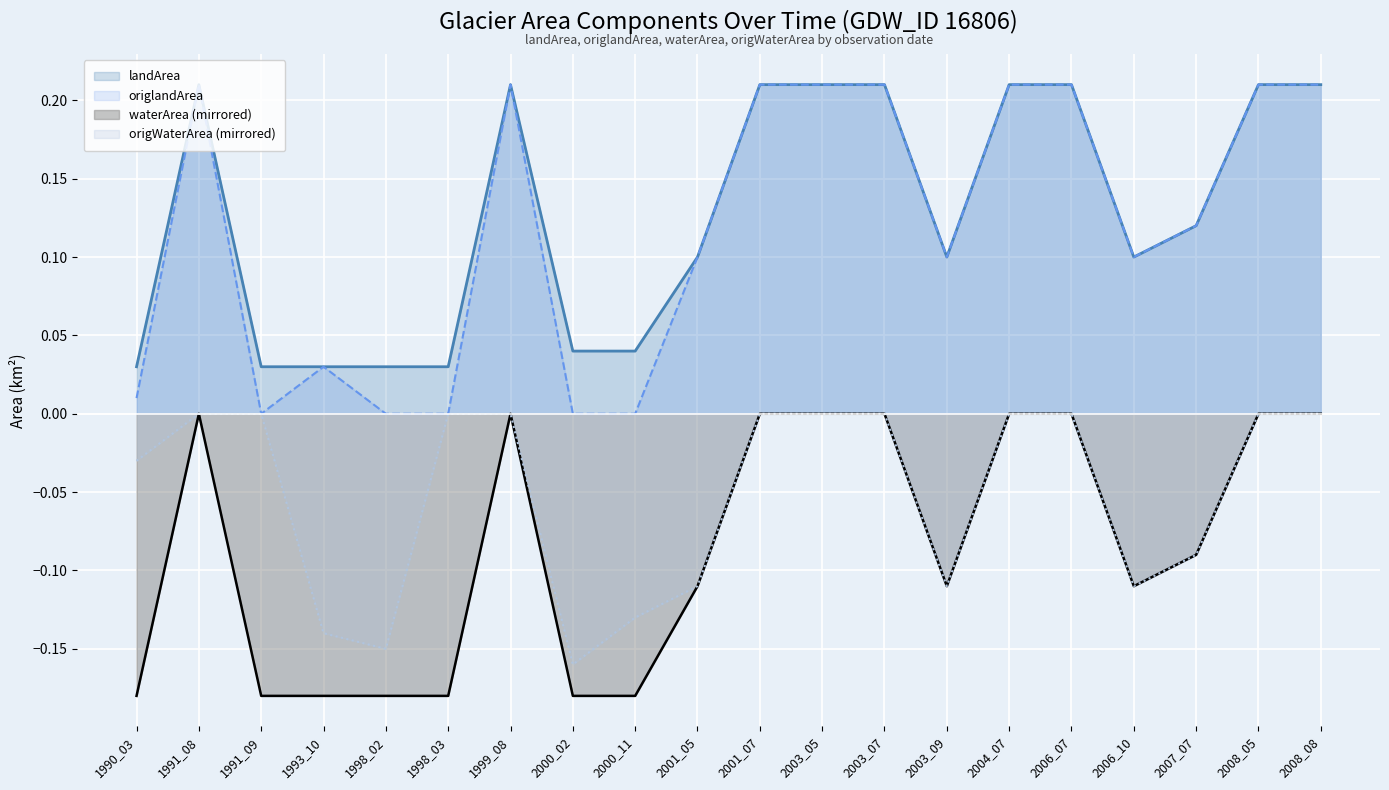

What is the average value of the origWaterArea series?

-0.1